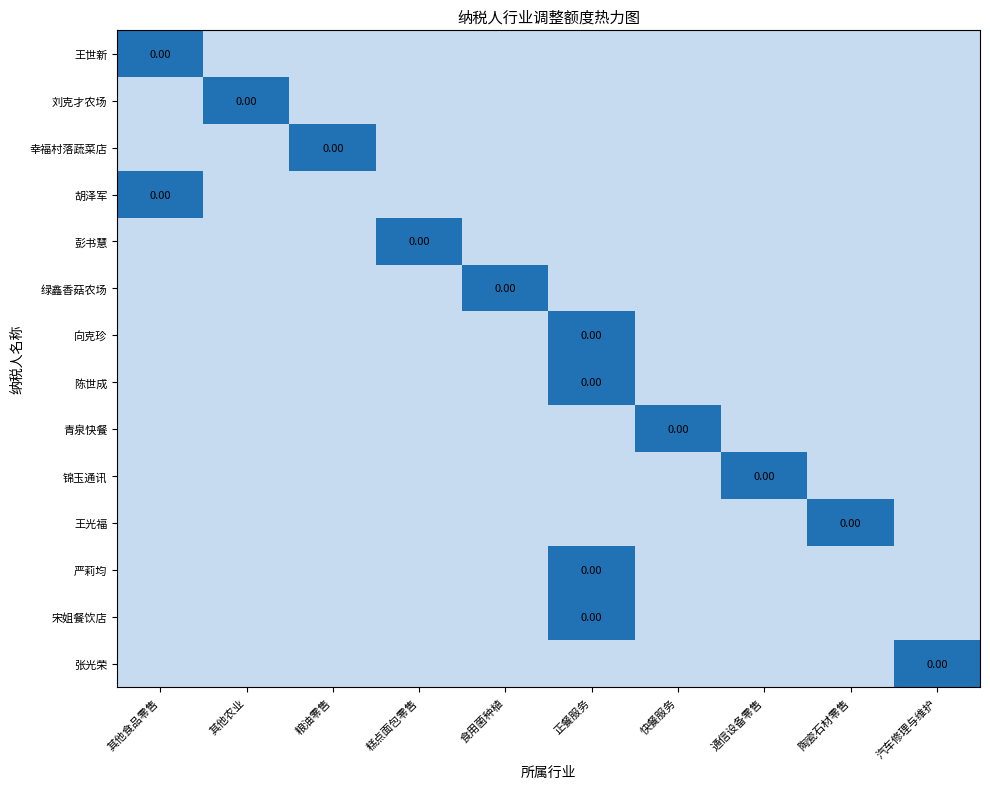

List the labels in order of 绿鑫香菇农场 value, smallest first.

其他食品零售, 其他农业, 粮油零售, 糕点面包零售, 正餐服务, 快餐服务, 通信设备零售, 陶瓷石材零售, 汽车修理与维护, 食用菌种植